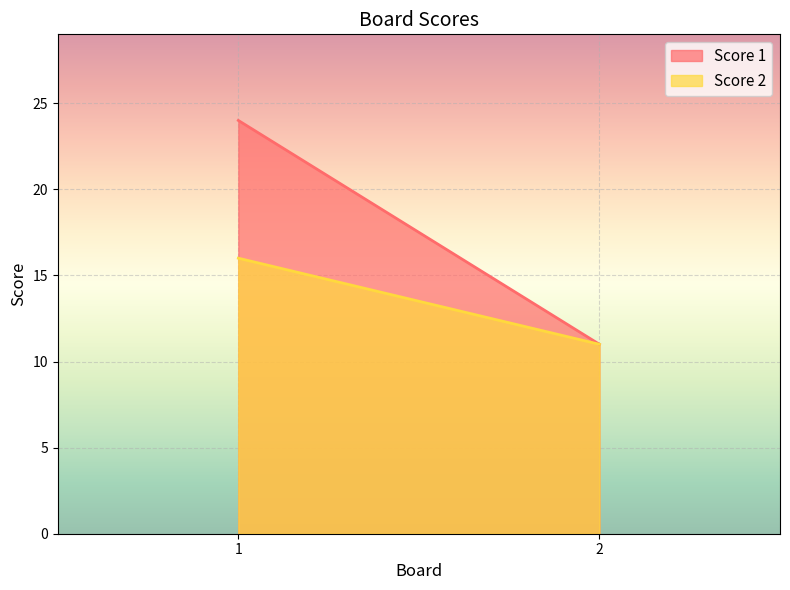

Between 1 and 2, which series saw the biggest shift?

Score 1